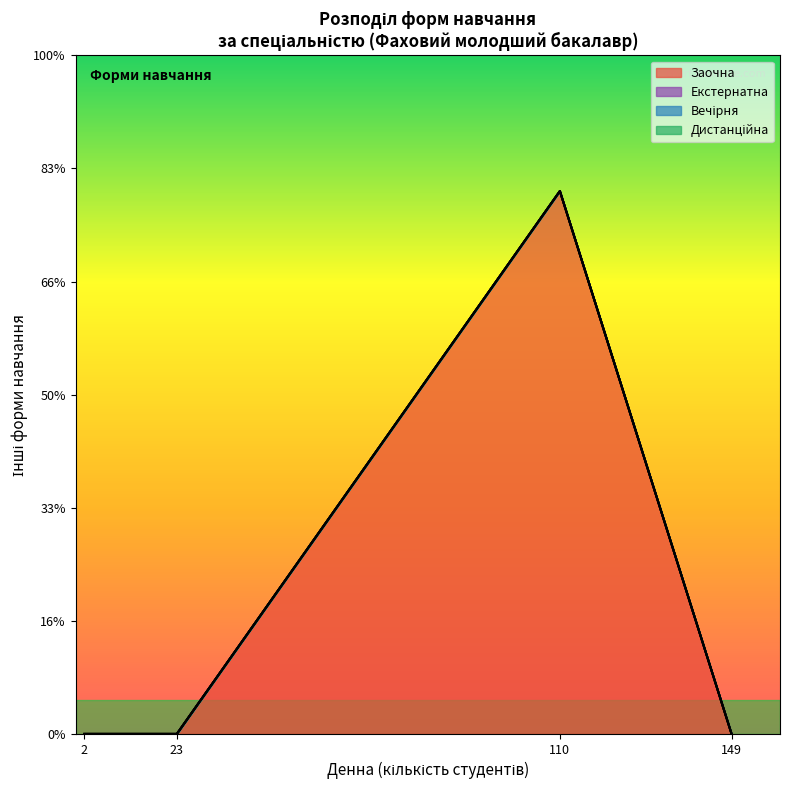

Which series has the largest total across all categories?

Заочна